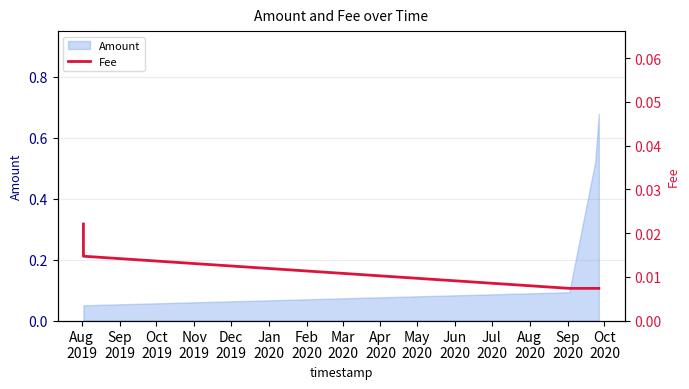

How many lines are shown in the chart?

1